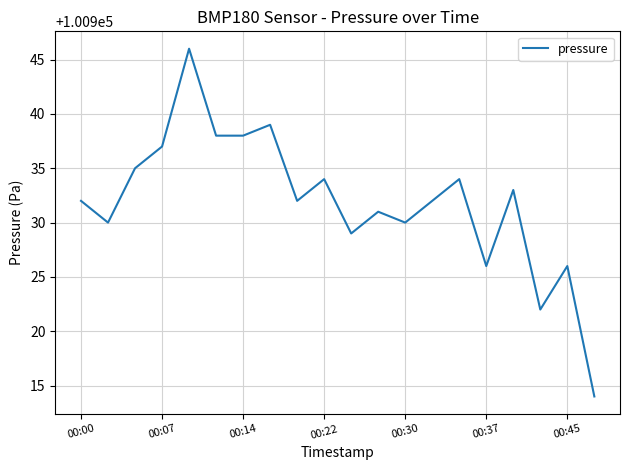

Does the chart display data point markers on the line(s)?

No